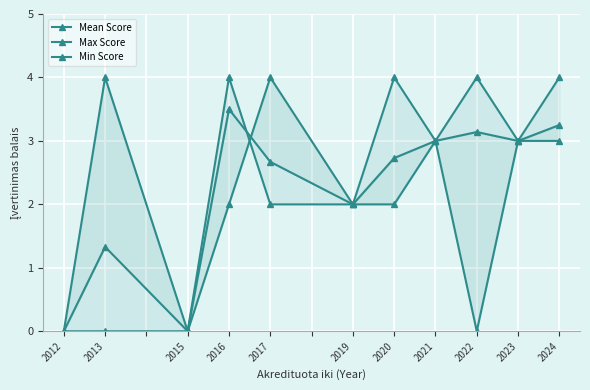

What is the average value of the Max Score series?

2.4